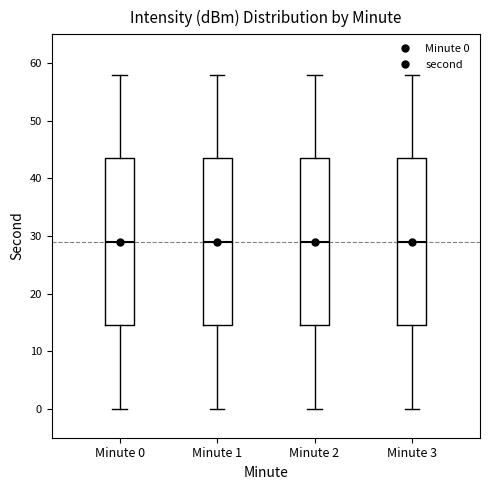

Reading left to right, transcribe this box plot: for each box, give where its median line is, the range the box spans, and where its two whiskers end, as read against the y-axis. The values are not printed on the chart, so give them approximately, as read against the axis.

Minute 0: median 29, box 15 to 44, whiskers 0 to 58
Minute 1: median 29, box 15 to 44, whiskers 0 to 58
Minute 2: median 29, box 15 to 44, whiskers 0 to 58
Minute 3: median 29, box 15 to 44, whiskers 0 to 58